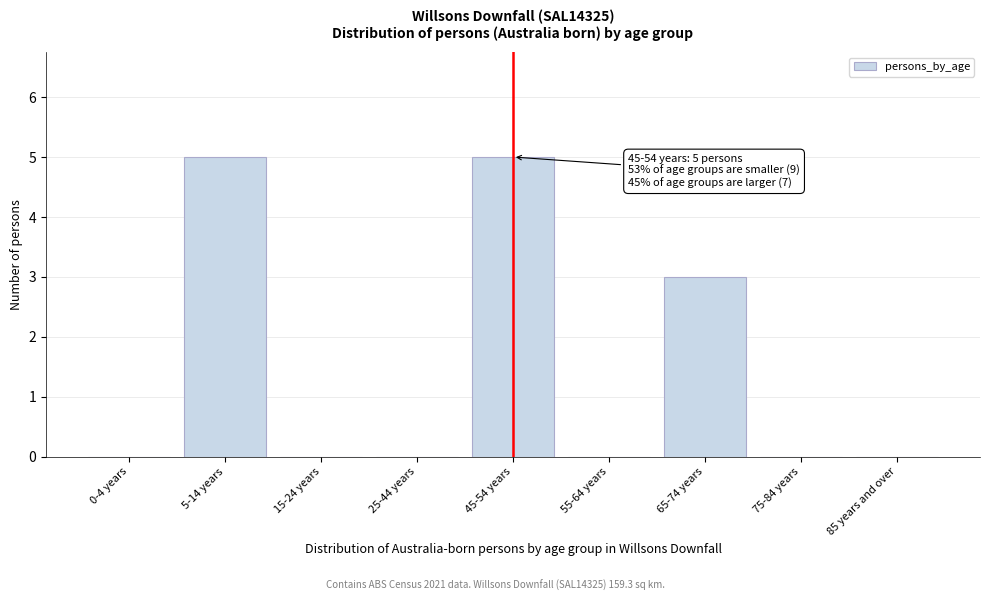

Reading right to left, list all the values displayed in this chart.

85 years and over=0	75-84 years=0	65-74 years=3	55-64 years=0	45-54 years=5	25-44 years=0	15-24 years=0	5-14 years=5	0-4 years=0